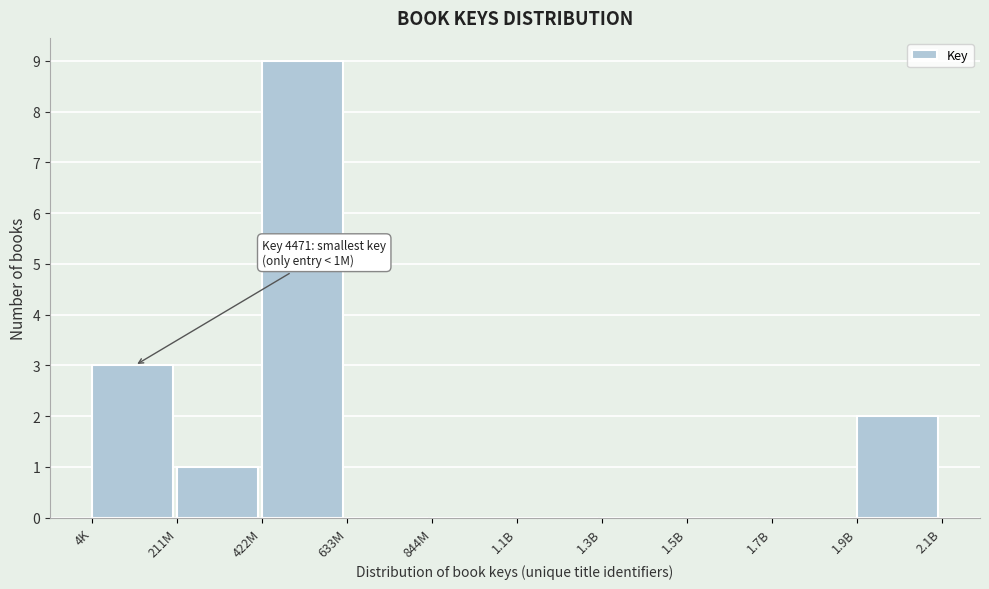

Reading left to right, extract all data points from this chart.

4K=3	211M=1	422M=9	633M=0	844M=0	1.1B=0	1.3B=0	1.5B=0	1.7B=0	1.9B=2